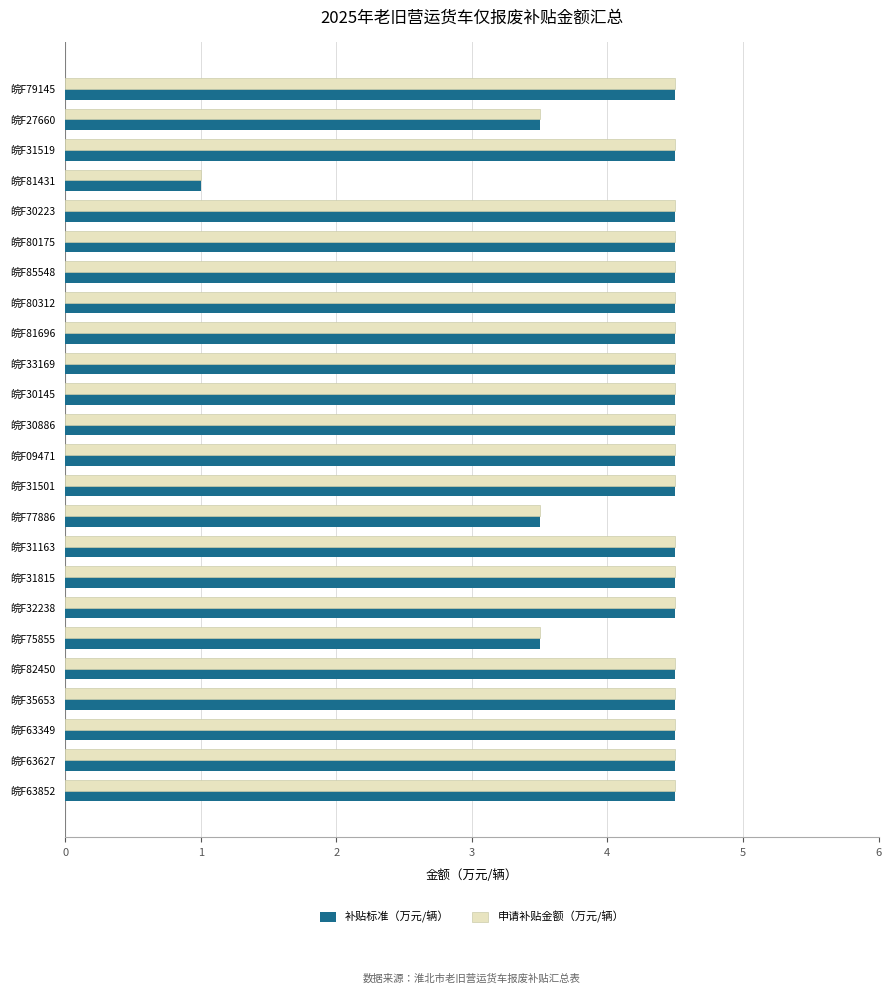

The value of 申请补贴金额（万元/辆） at 皖F30145 is 4.5. True or false?

True